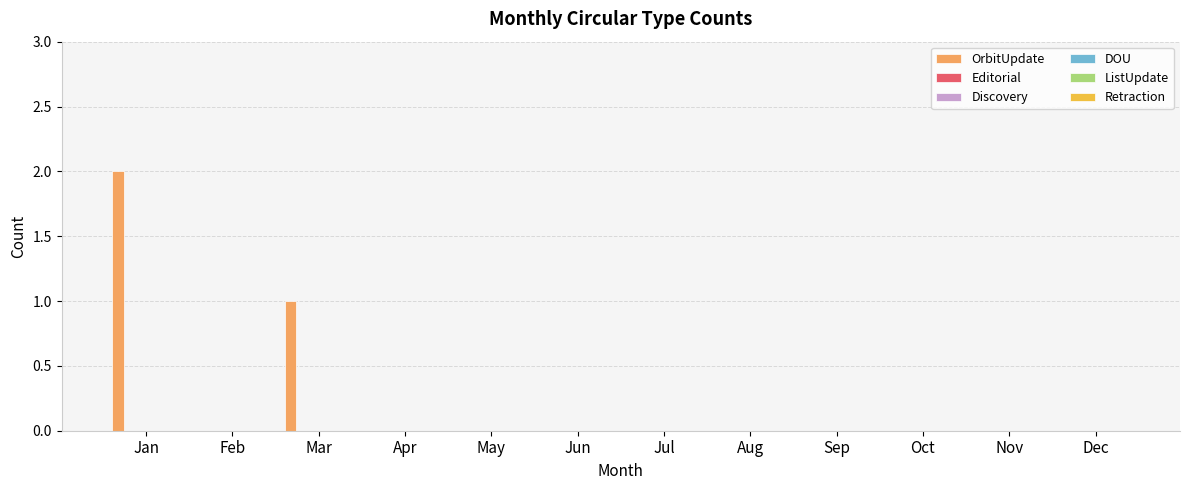

What is the sum of all values?

3